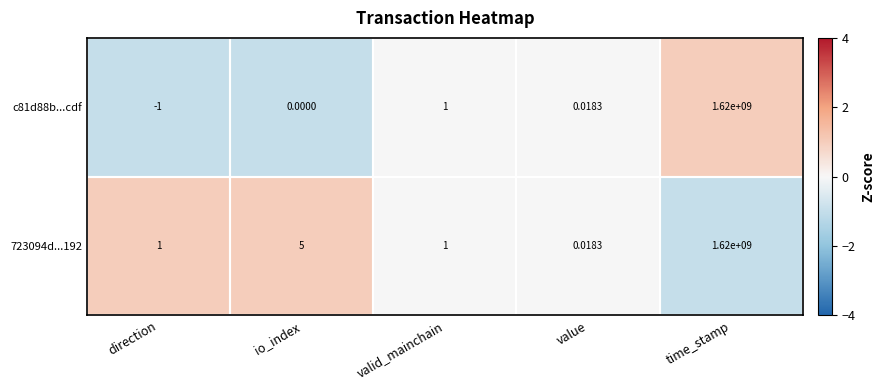

At how many categories does at least one series exceed 0?

5